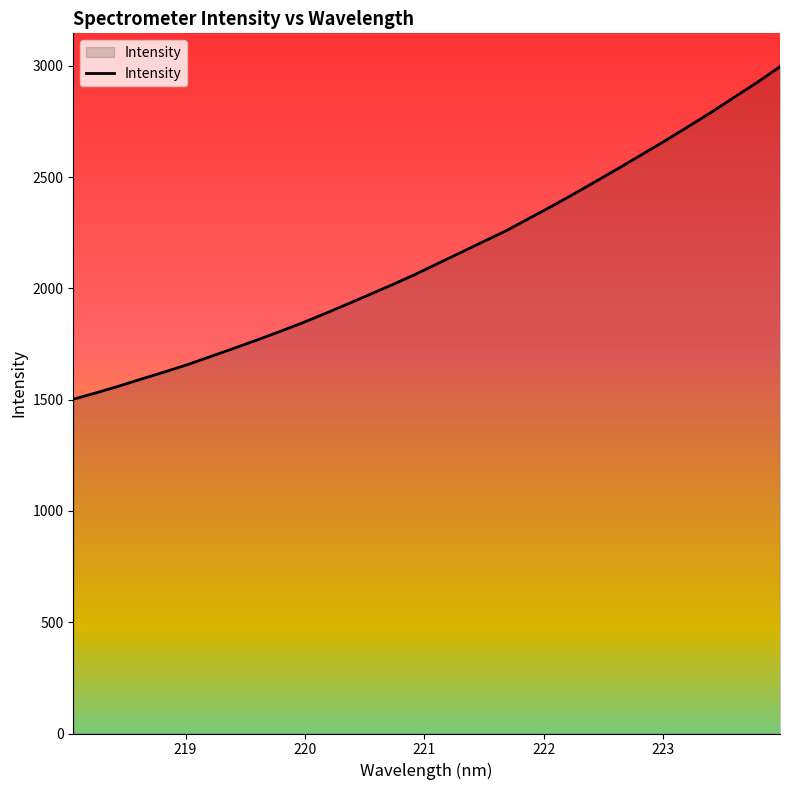

True or false: there are more than 1 points higher than both neighbors.

False